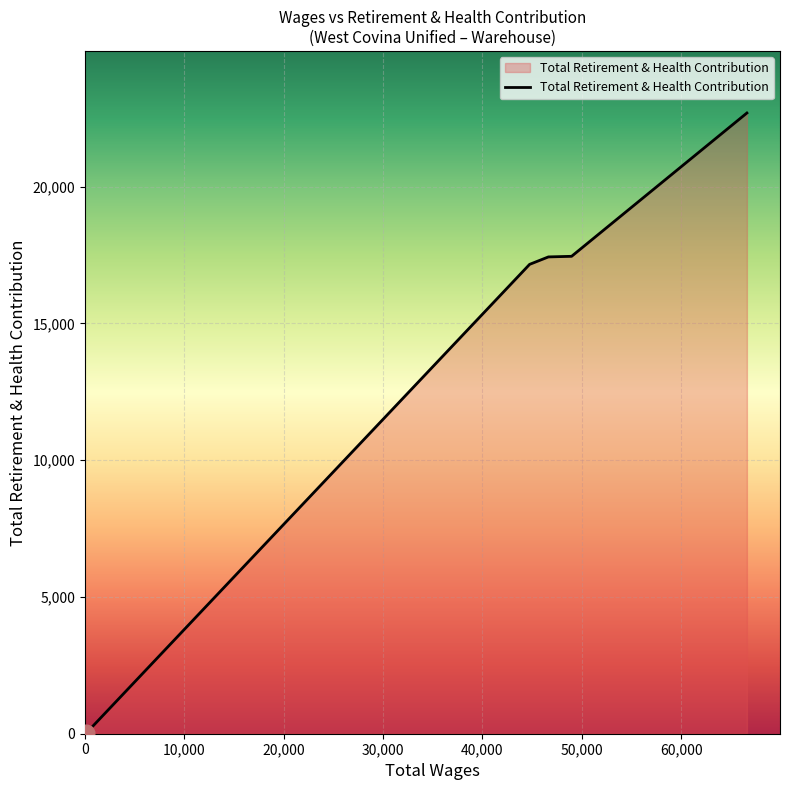

True or false: there are more than 2 points higher than both neighbors.

False